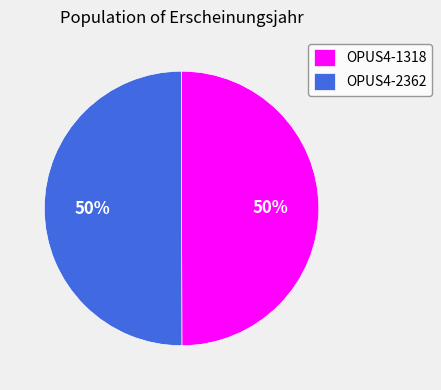

What is the ratio of the value at OPUS4-2362 to the value at OPUS4-1318?

1.0